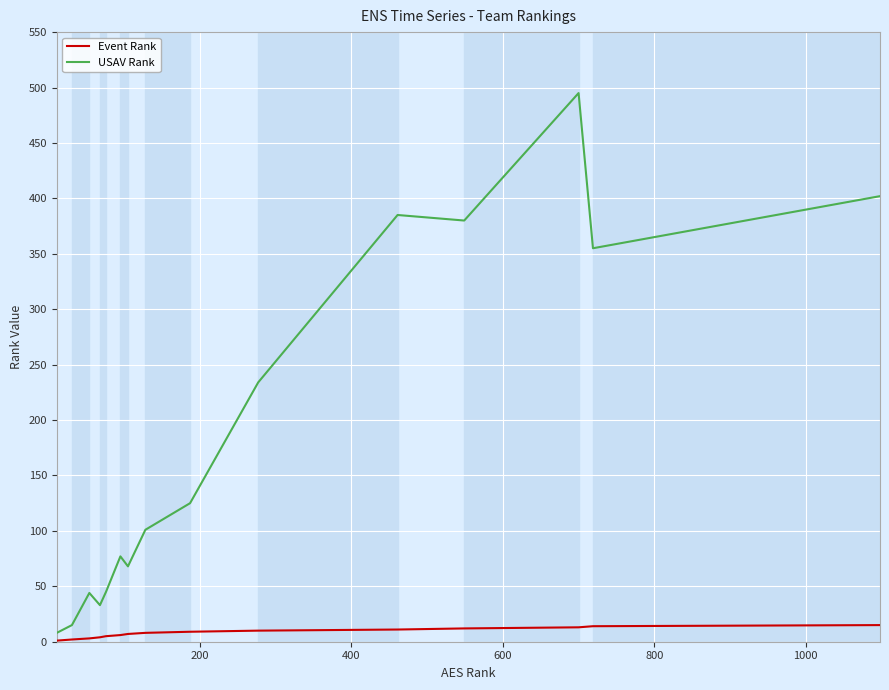

True or false: Event Rank and USAV Rank intersect in this chart.

False